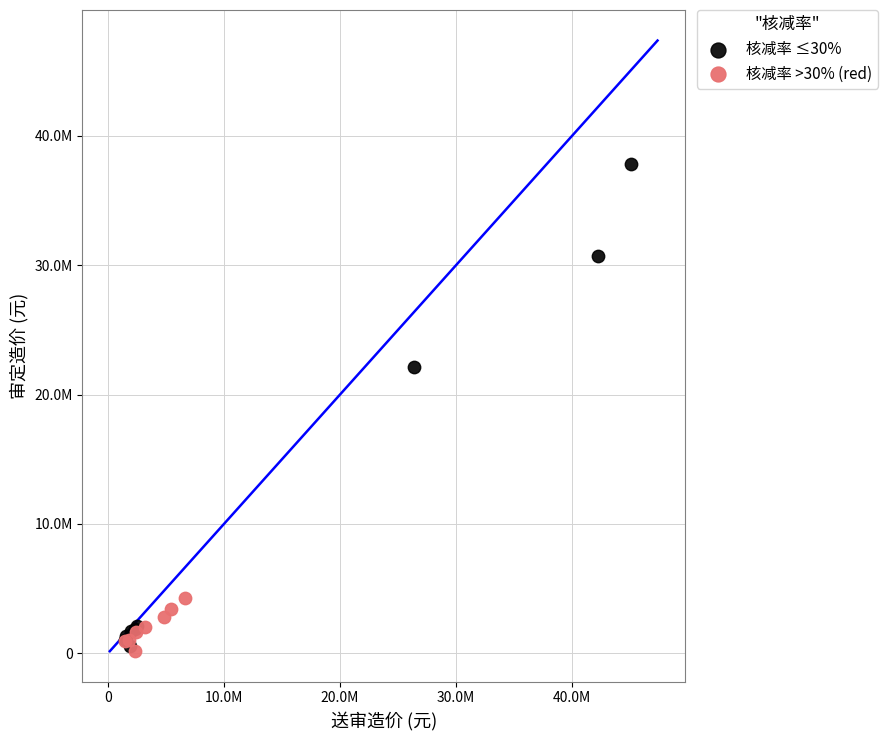

What are all the series names shown in the legend?

核减率 ≤30%, 核减率 >30% (red)